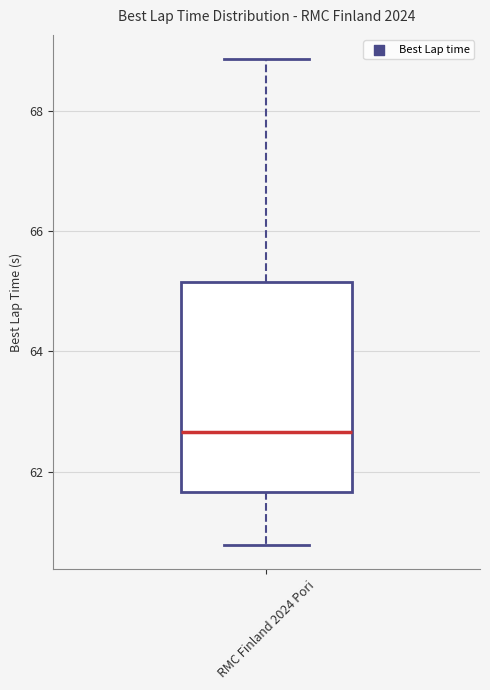

Where does the upper whisker of the box for RMC Finland 2024 Pori end on the y-axis? The values are not printed on the chart, so give them approximately, as read against the axis.

68.8